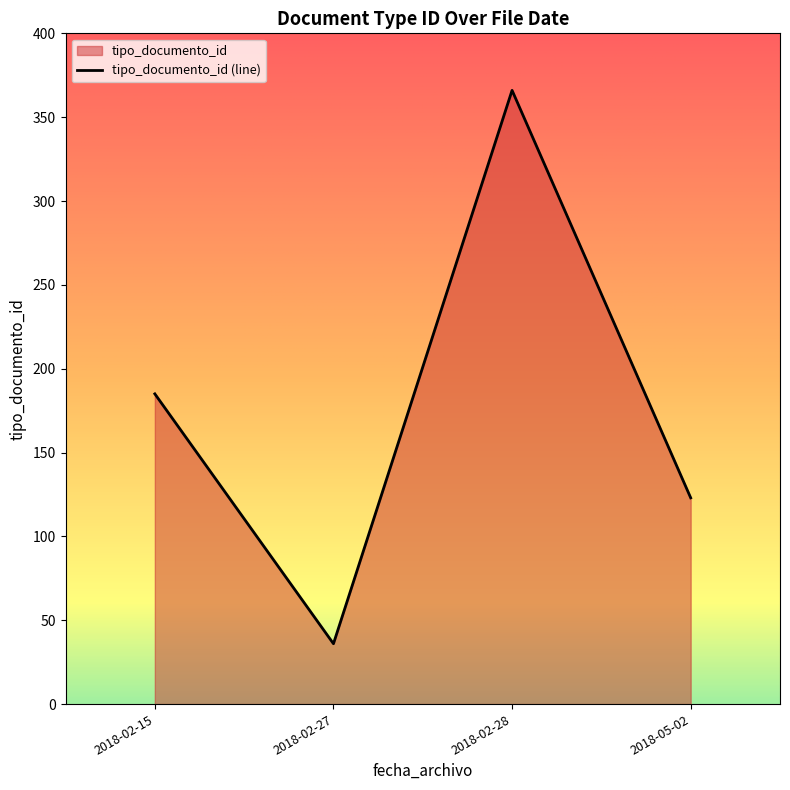

What is the average value?

178